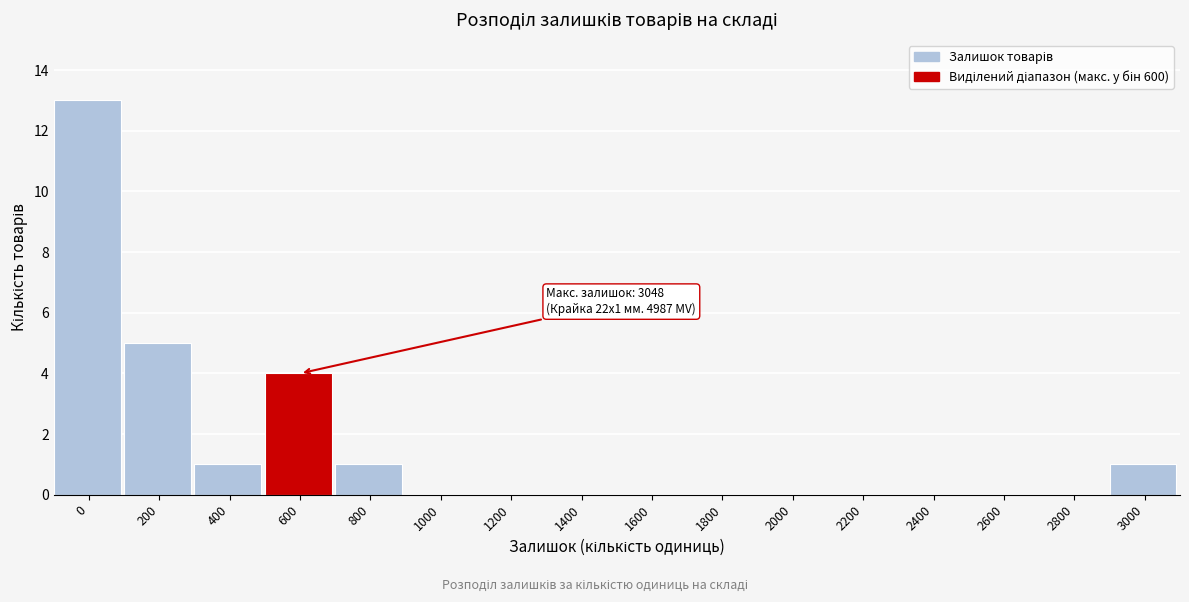

Reading right to left, what are all the values shown in this chart?

3000=1	2800=0	2600=0	2400=0	2200=0	2000=0	1800=0	1600=0	1400=0	1200=0	1000=0	800=1	600=4	400=1	200=5	0=13